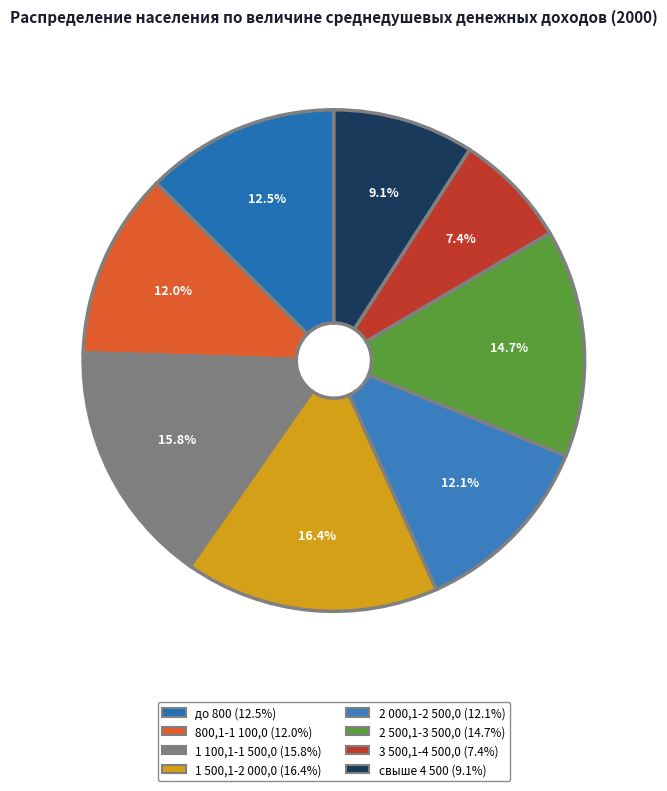

Rank the categories by value from highest to lowest.

1 500,1-2 000,0, 1 100,1-1 500,0, 2 500,1-3 500,0, до 800, 2 000,1-2 500,0, 800,1-1 100,0, свыше 4 500, 3 500,1-4 500,0